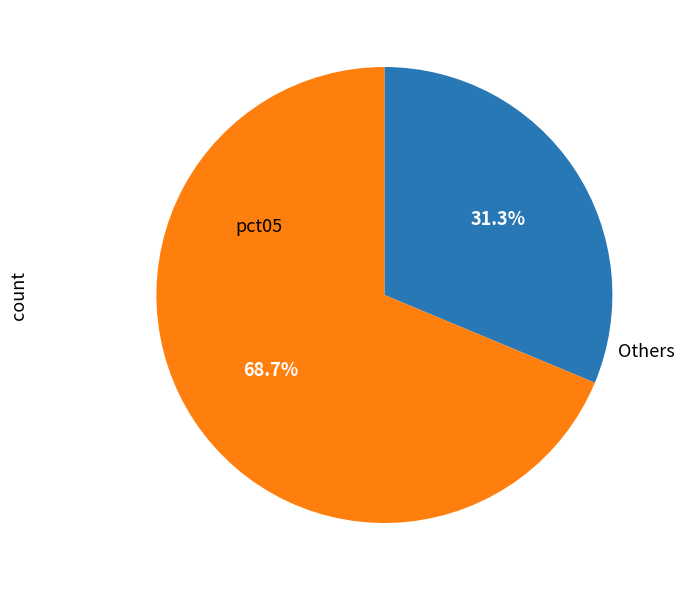

To the nearest percent, what is the difference between the largest and smallest slice percentages?

37%